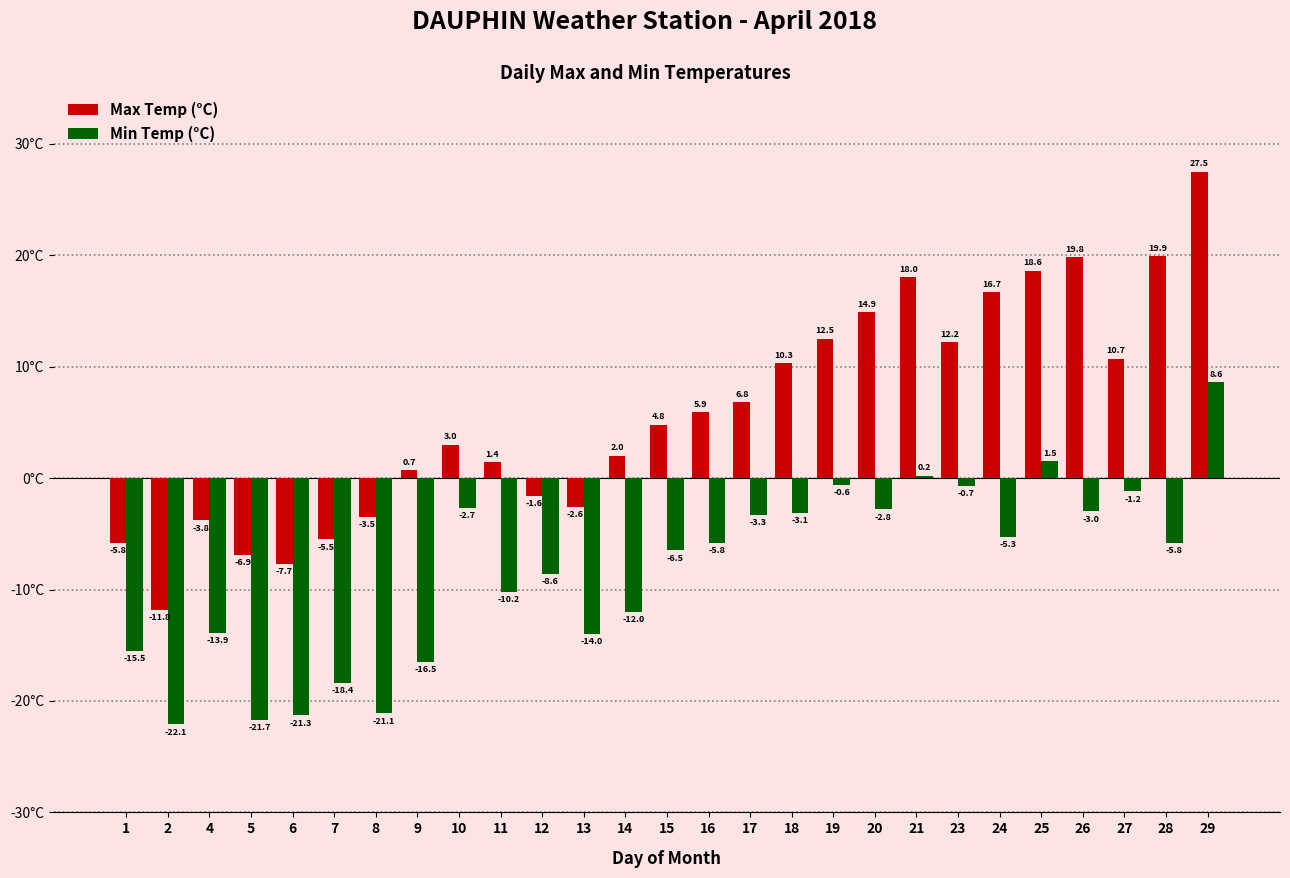

Between 14 and 16, which series saw the biggest shift?

Min Temp (°C)